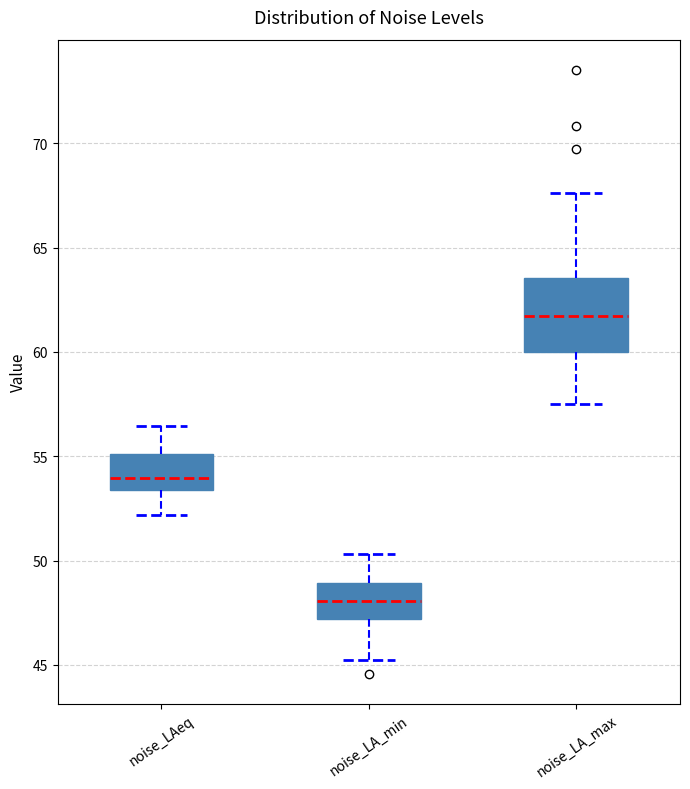

Comparing the boxes themselves (not the whiskers), which one is the tallest?

noise_LA_max